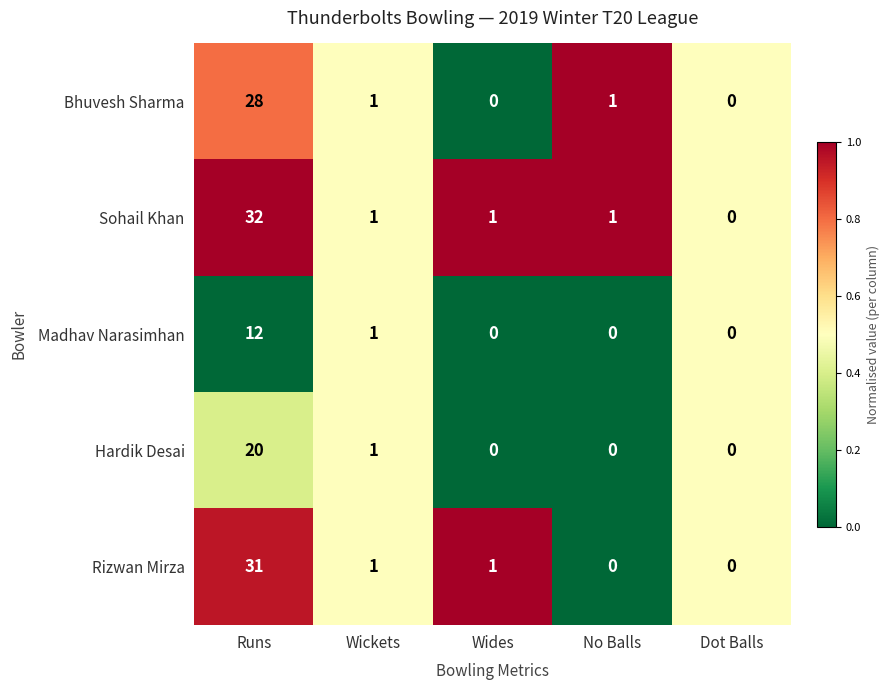

Which series has the largest range (max minus min)?

Sohail Khan